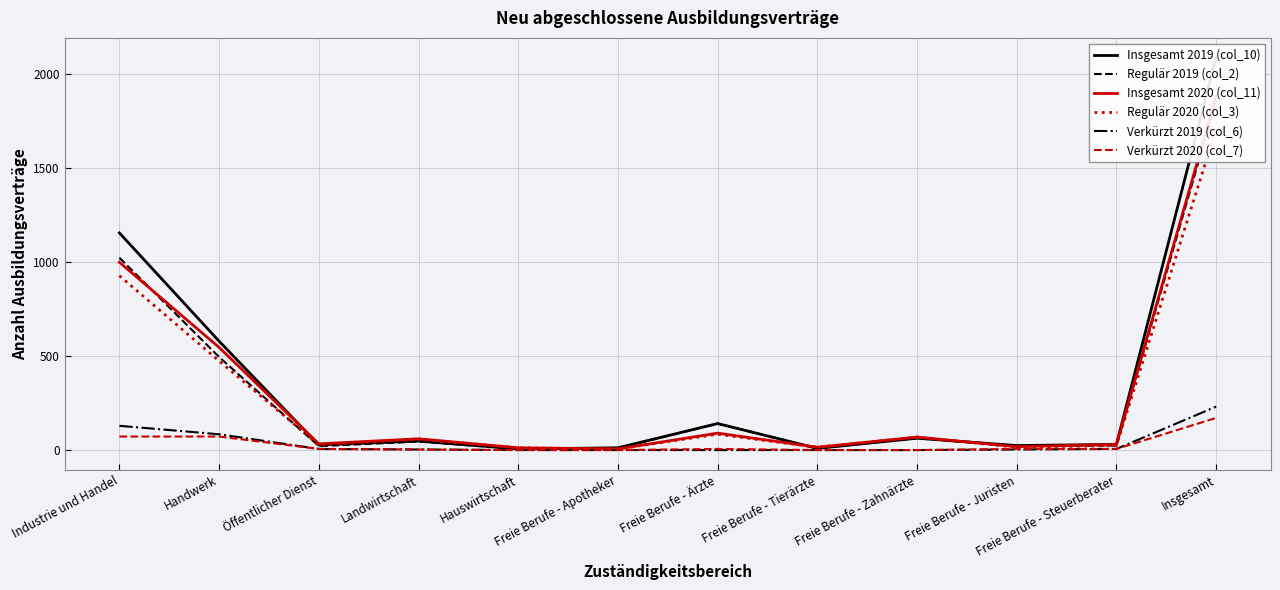

How many data points in Verkürzt 2019 (col_6) are less than 3?

5